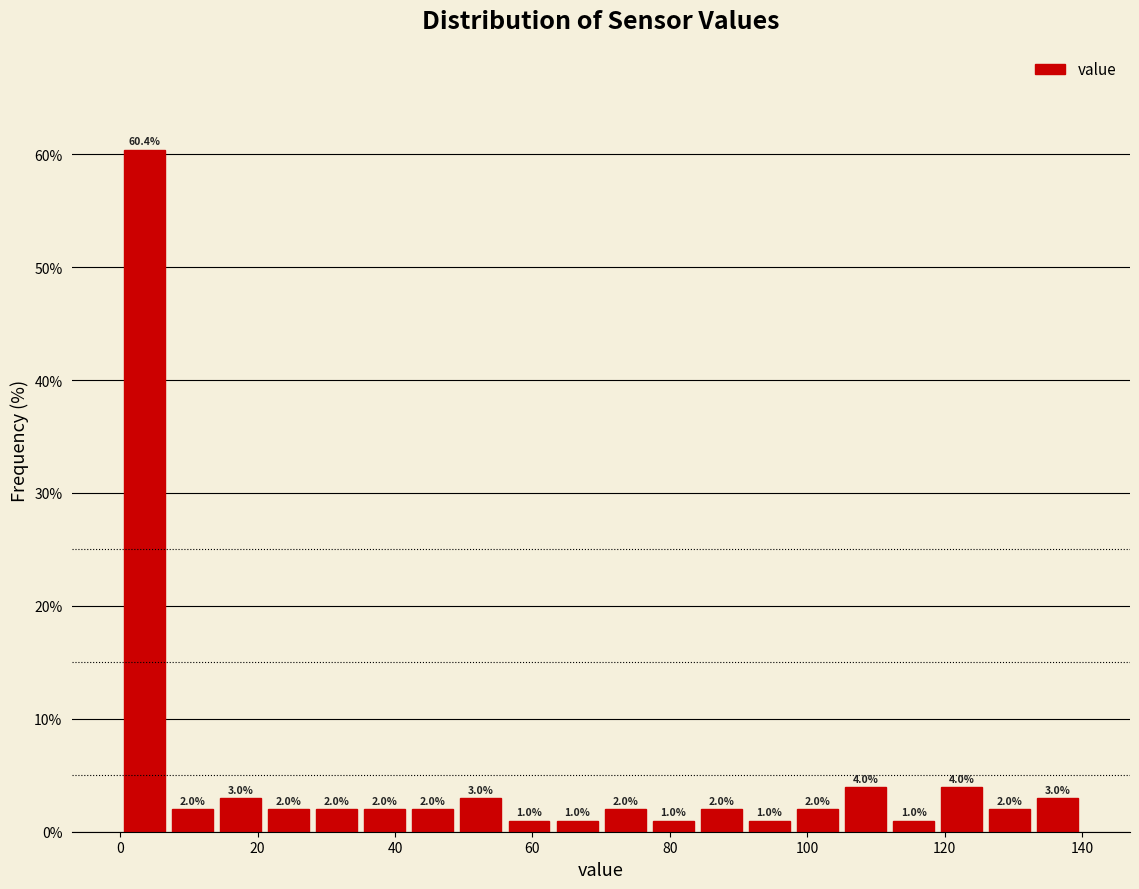

Read against the x-axis, roughly where is the centre of the tallest bar?

4